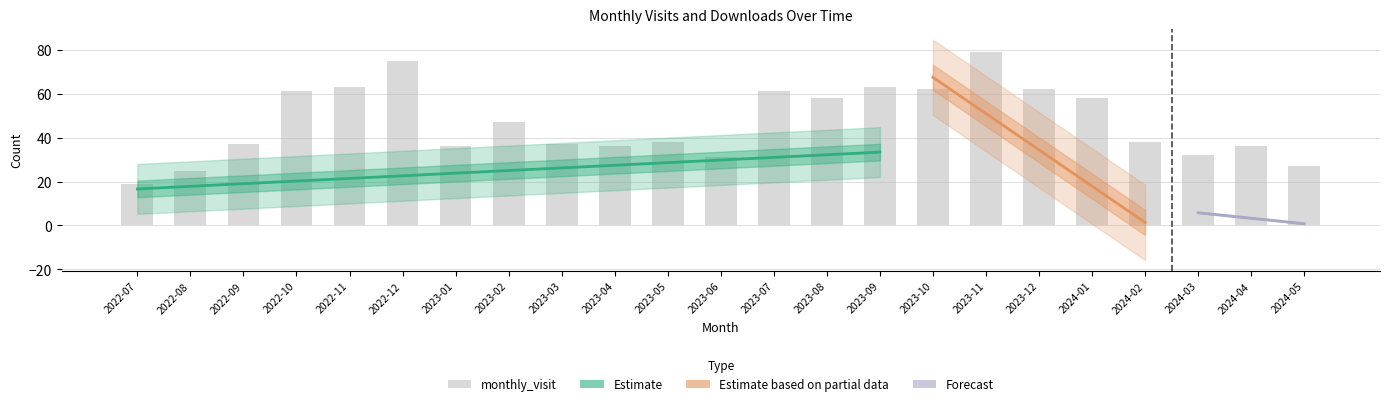

Does the chart contain stacked bars?

No